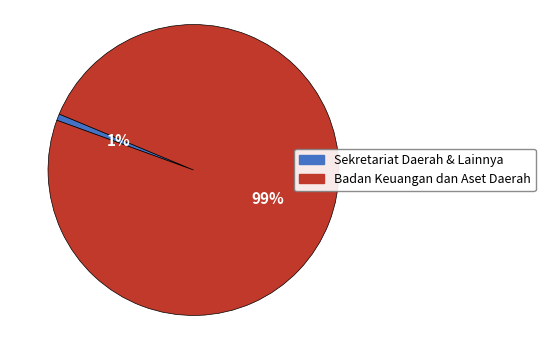

Which slice is the smallest?

Sekretariat Daerah & Lainnya